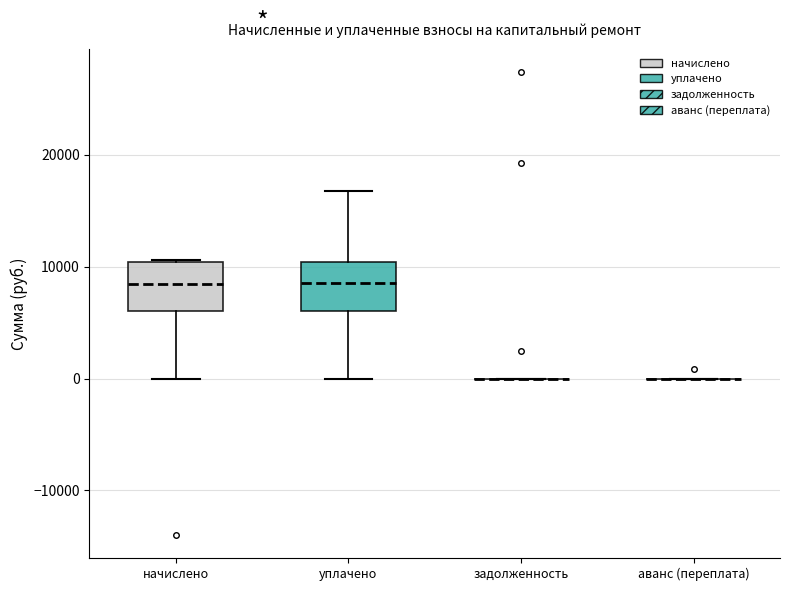

Reading left to right, transcribe this box plot: for each box, give where its median line is, the range the box spans, and where its two whiskers end, as read against the y-axis. The values are not printed on the chart, so give them approximately, as read against the axis.

начислено: median 8000, box 6000 to 10000, whiskers 0 to 11000
уплачено: median 9000, box 6000 to 10000, whiskers 0 to 17000
задолженность: box collapsed to a line at 0, whiskers 0 to 0
аванс (переплата): box collapsed to a line at 0, whiskers 0 to 0